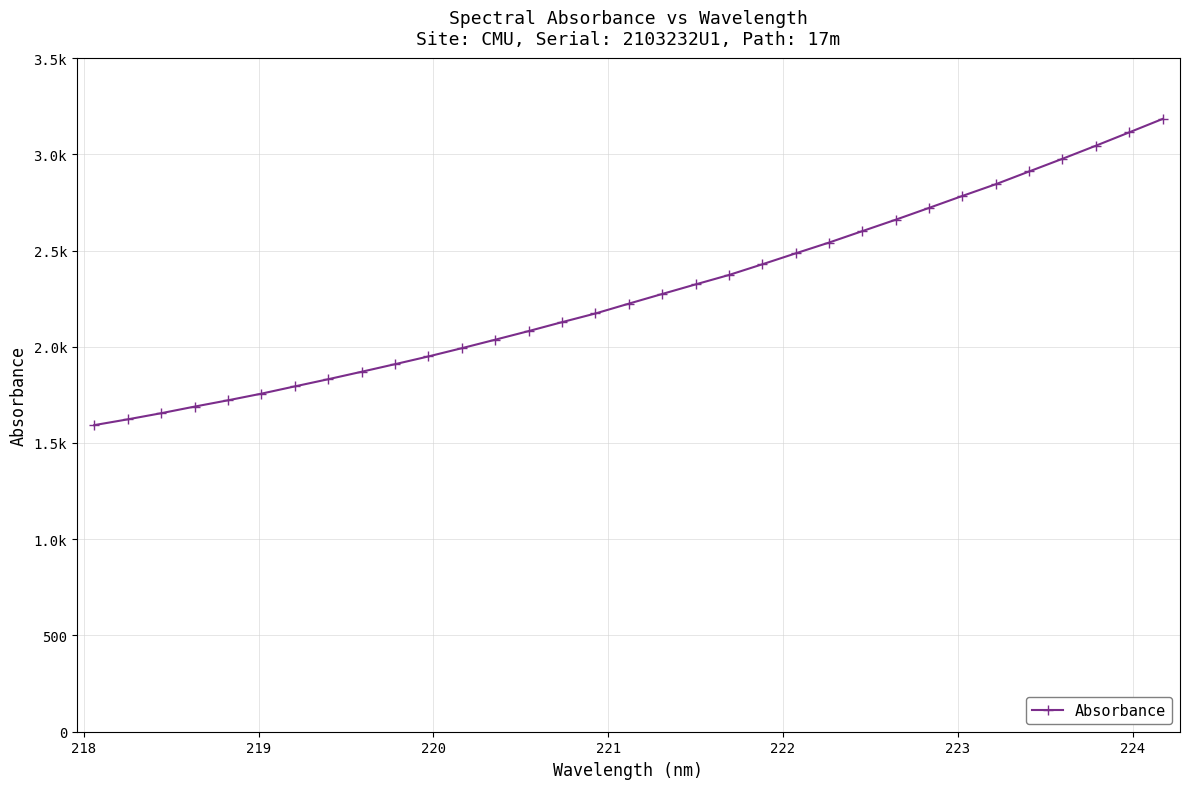

Does the chart have visible grid lines?

Yes